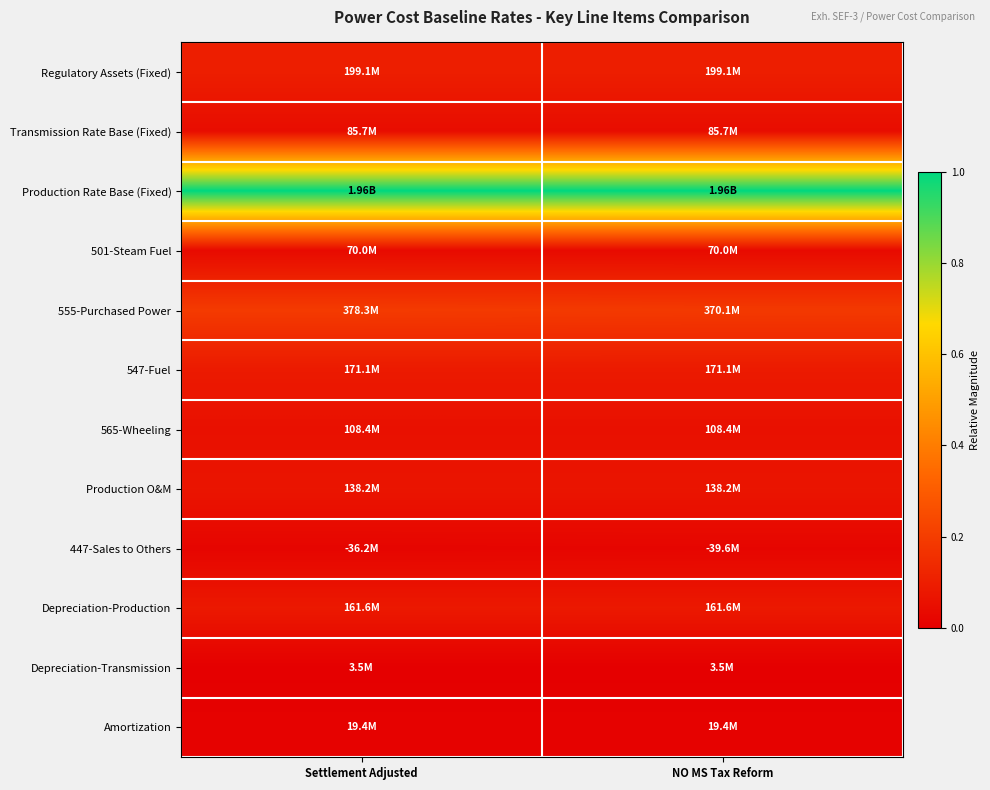

Count the number of data series in this chart.

12